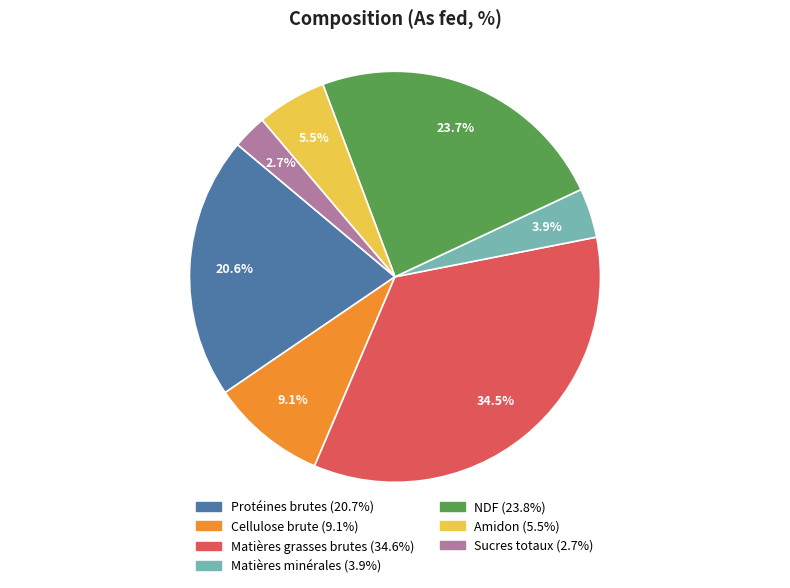

How many slices are in this pie chart?

7